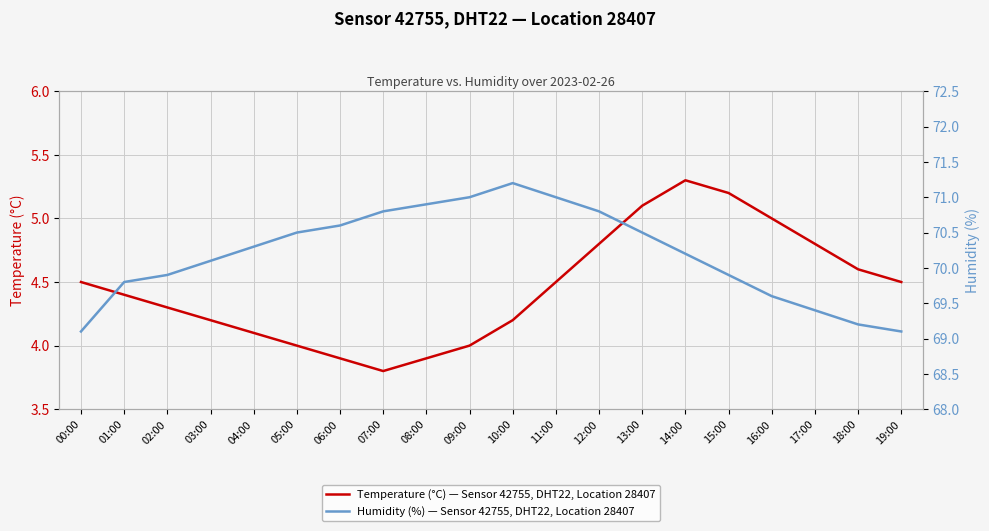

What is the sum of the Temperature (°C) — Sensor 42755, DHT22, Location 28407 values at 12:00 and 06:00?

8.7